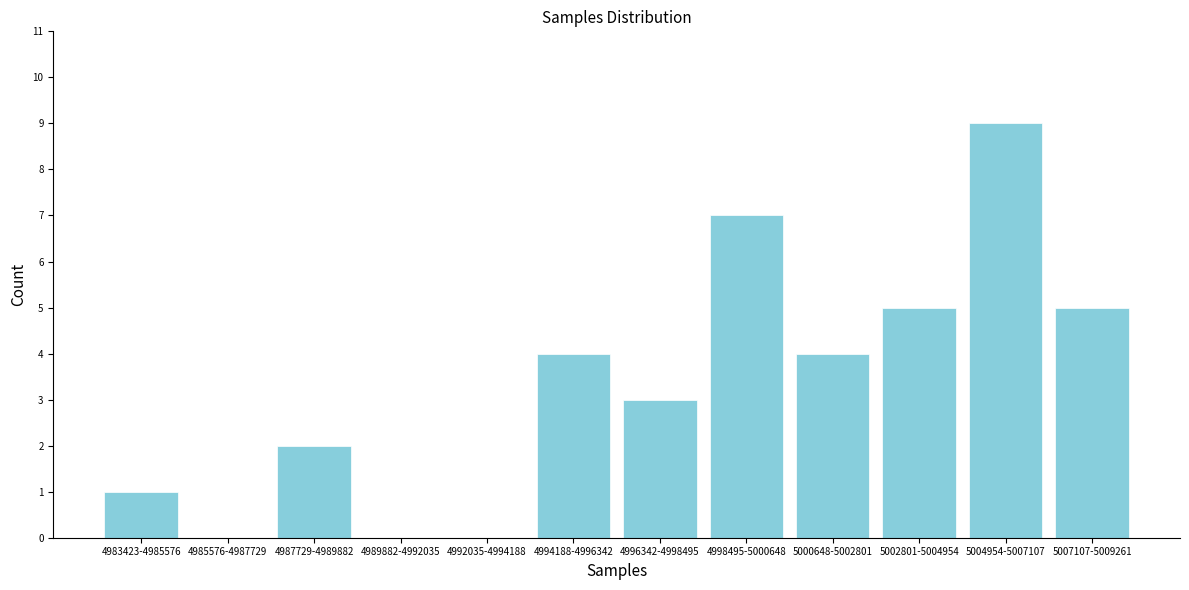

Reading left to right, list all the values displayed in this chart.

4983423-4985576=1	4985576-4987729=0	4987729-4989882=2	4989882-4992035=0	4992035-4994188=0	4994188-4996342=4	4996342-4998495=3	4998495-5000648=7	5000648-5002801=4	5002801-5004954=5	5004954-5007107=9	5007107-5009261=5